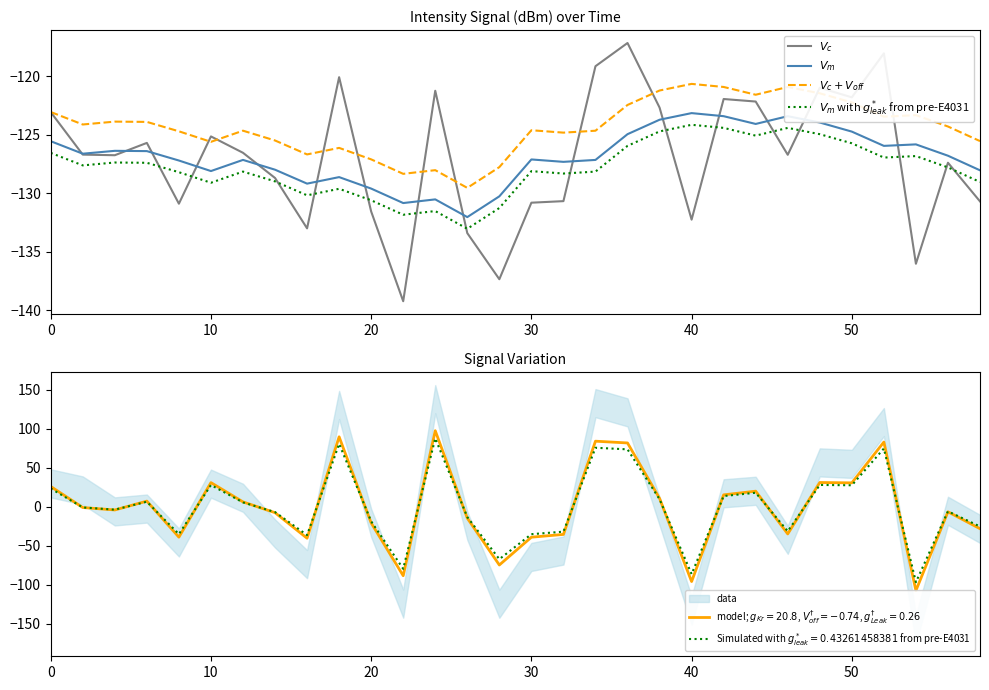

Reading right to left, transcribe all the data shown in this chart.

$V_c$: -130.7	-127.4	-136.0	-118.0	-121.8	-121.0	-126.7	-122.1	-121.9	-132.3	-122.7	-117.1	-119.1	-130.7	-130.8	-137.4	-133.4	-121.2	-139.2	-131.6	-120.1	-133.0	-128.7	-126.5	-125.1	-130.9	-125.7	-126.7	-126.7	-123.0
$V_m$: -128.0	-126.8	-125.8	-125.9	-124.7	-123.9	-123.4	-124.1	-123.4	-123.1	-123.7	-124.9	-127.1	-127.3	-127.1	-130.3	-132.0	-130.5	-130.8	-129.6	-128.6	-129.2	-128.0	-127.1	-128.1	-127.2	-126.4	-126.4	-126.6	-125.5
$V_c + V_{off}$: -125.5	-124.3	-123.3	-123.4	-122.2	-121.4	-120.9	-121.6	-120.9	-120.6	-121.2	-122.4	-124.6	-124.8	-124.6	-127.8	-129.5	-128.0	-128.3	-127.1	-126.1	-126.7	-125.5	-124.6	-125.6	-124.7	-123.9	-123.9	-124.1	-123.0
$V_m$ with $g^*_{leak}$ from pre-E4031: -129.0	-127.8	-126.8	-126.9	-125.7	-124.9	-124.4	-125.1	-124.4	-124.1	-124.7	-125.9	-128.1	-128.3	-128.1	-131.3	-133.0	-131.5	-131.8	-130.6	-129.6	-130.2	-129.0	-128.1	-129.1	-128.2	-127.4	-127.4	-127.6	-126.5